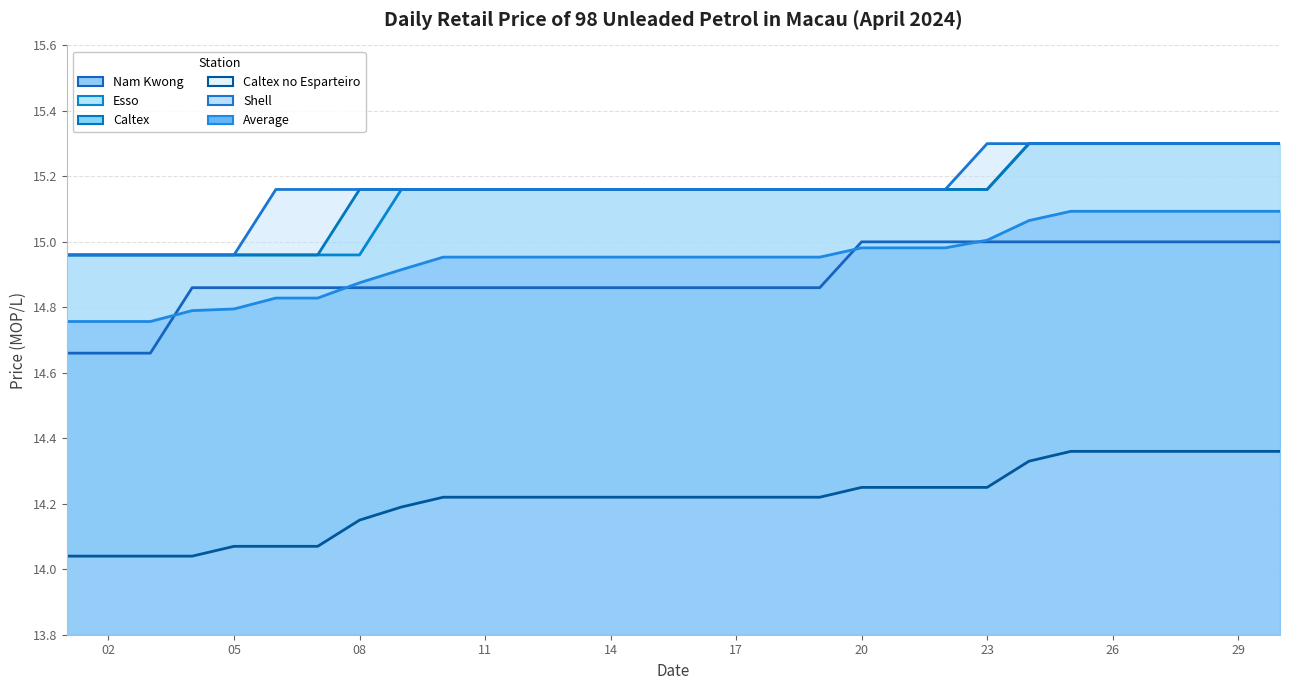

Which series has the widest spread of values?

Nam Kwong